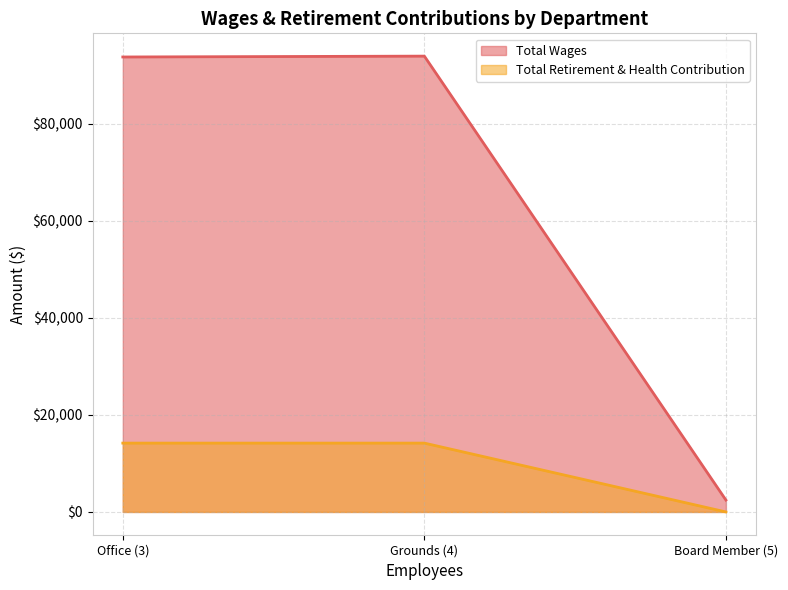

What is the difference between the second highest and minimum values in the Total Wages series?

91264